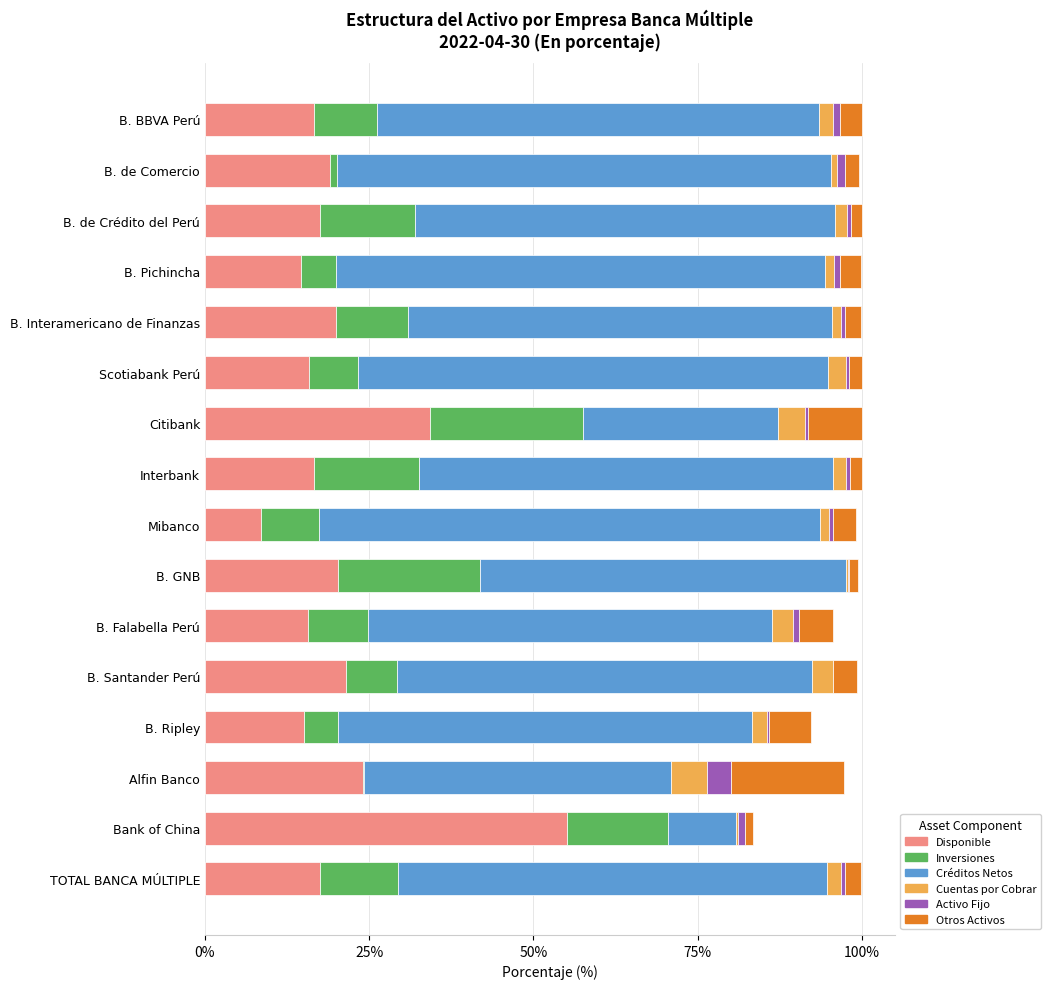

How many data points does each series have?

16